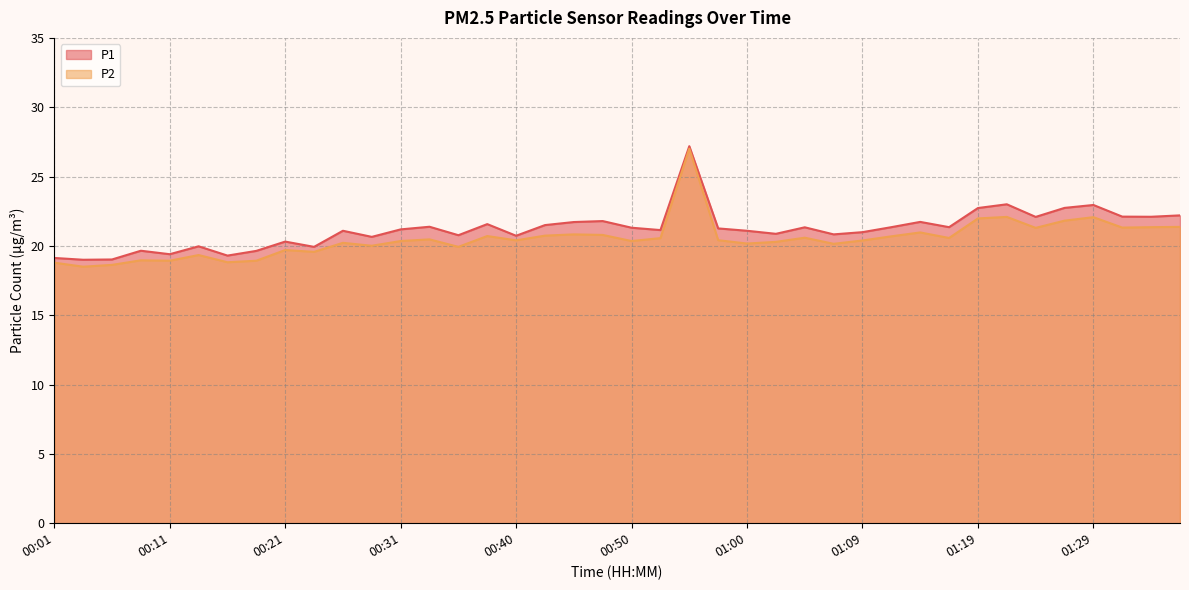

What is the average value of the P2 series?

20.5